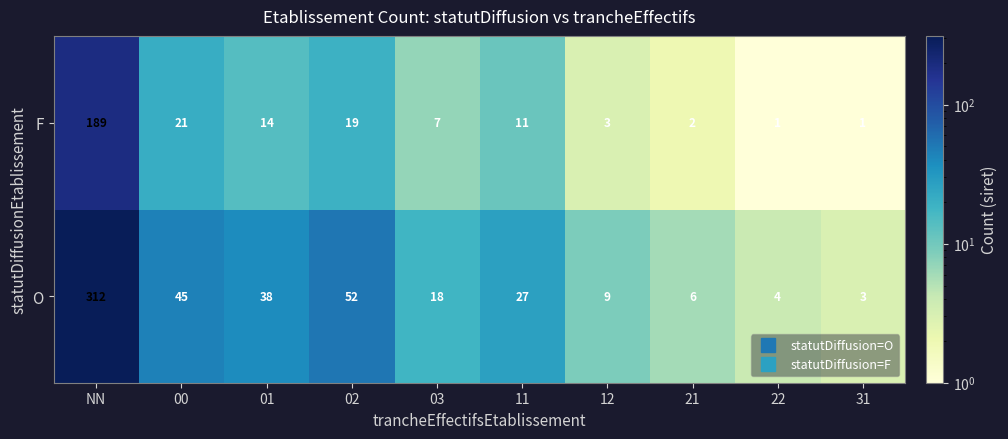

What is the maximum value shown in the chart?

312